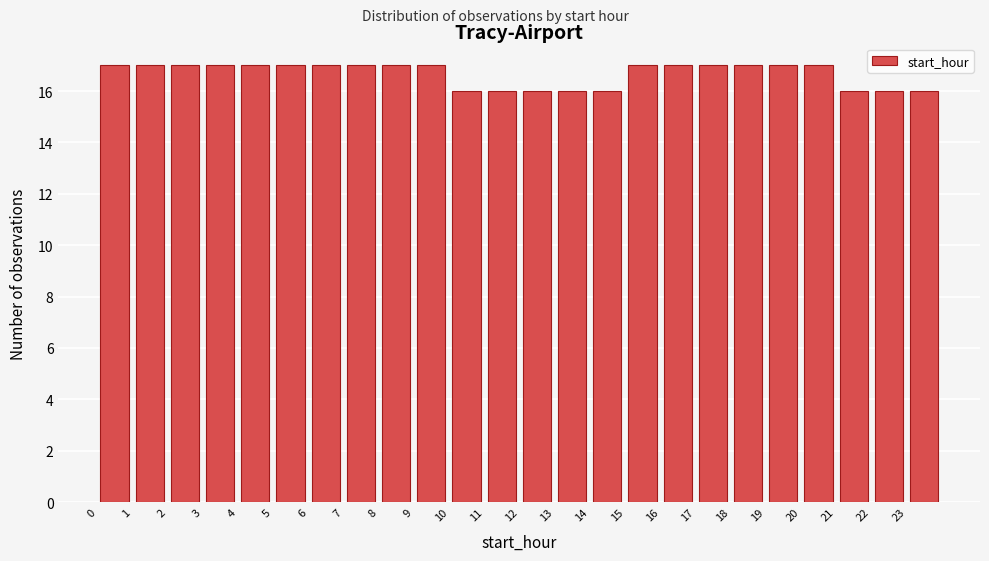

Reading left to right, list every bar in this chart as the range it spans on the x-axis followed by its height. The values are not printed on the chart, so give them approximately, as read against the axis.

0 to 1: 17
1 to 2: 17
2 to 3: 17
3 to 4: 17
4 to 5: 17
5 to 6: 17
6 to 7: 17
7 to 8: 17
8 to 9: 17
9 to 10: 17
10 to 11: 16
11 to 12: 16
12 to 13: 16
13 to 14: 16
14 to 15: 16
15 to 16: 17
16 to 17: 17
17 to 18: 17
18 to 19: 17
19 to 20: 17
20 to 21: 17
21 to 22: 16
22 to 23: 16
23 to 24: 16